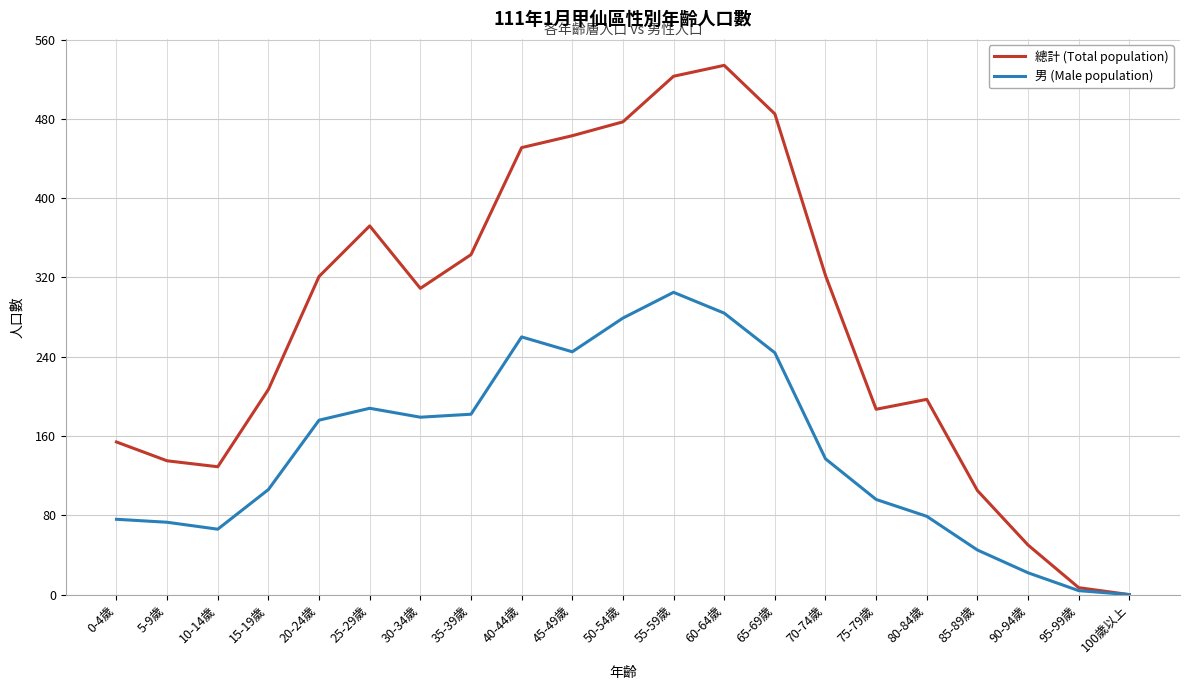

Which label corresponds to the largest value in the chart?

60-64歲